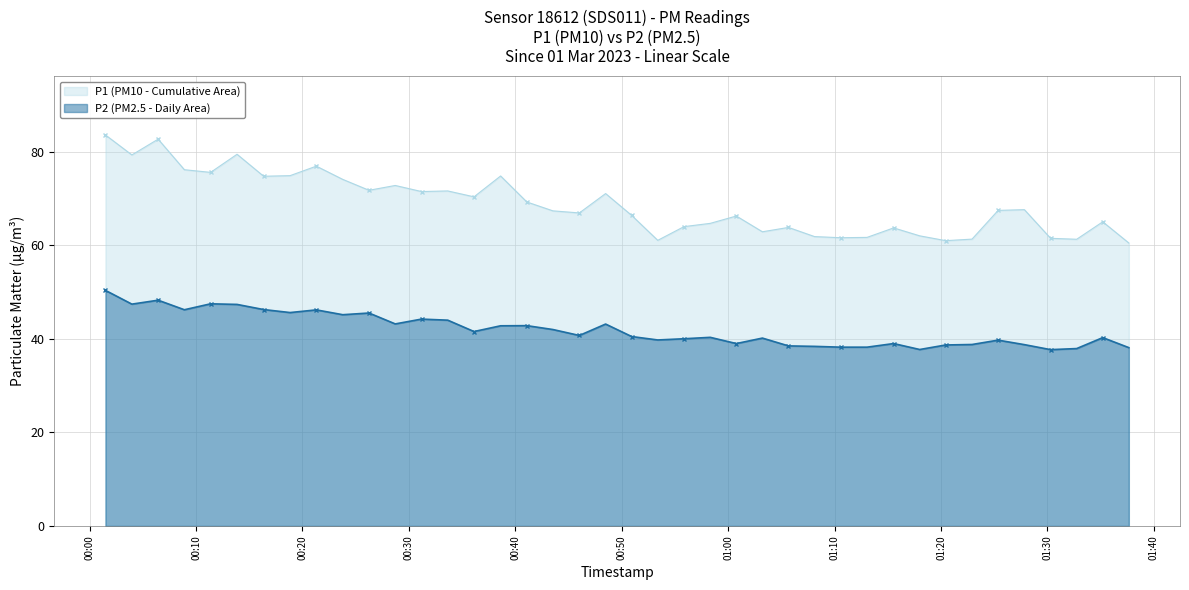

Count the number of data series in this chart.

2